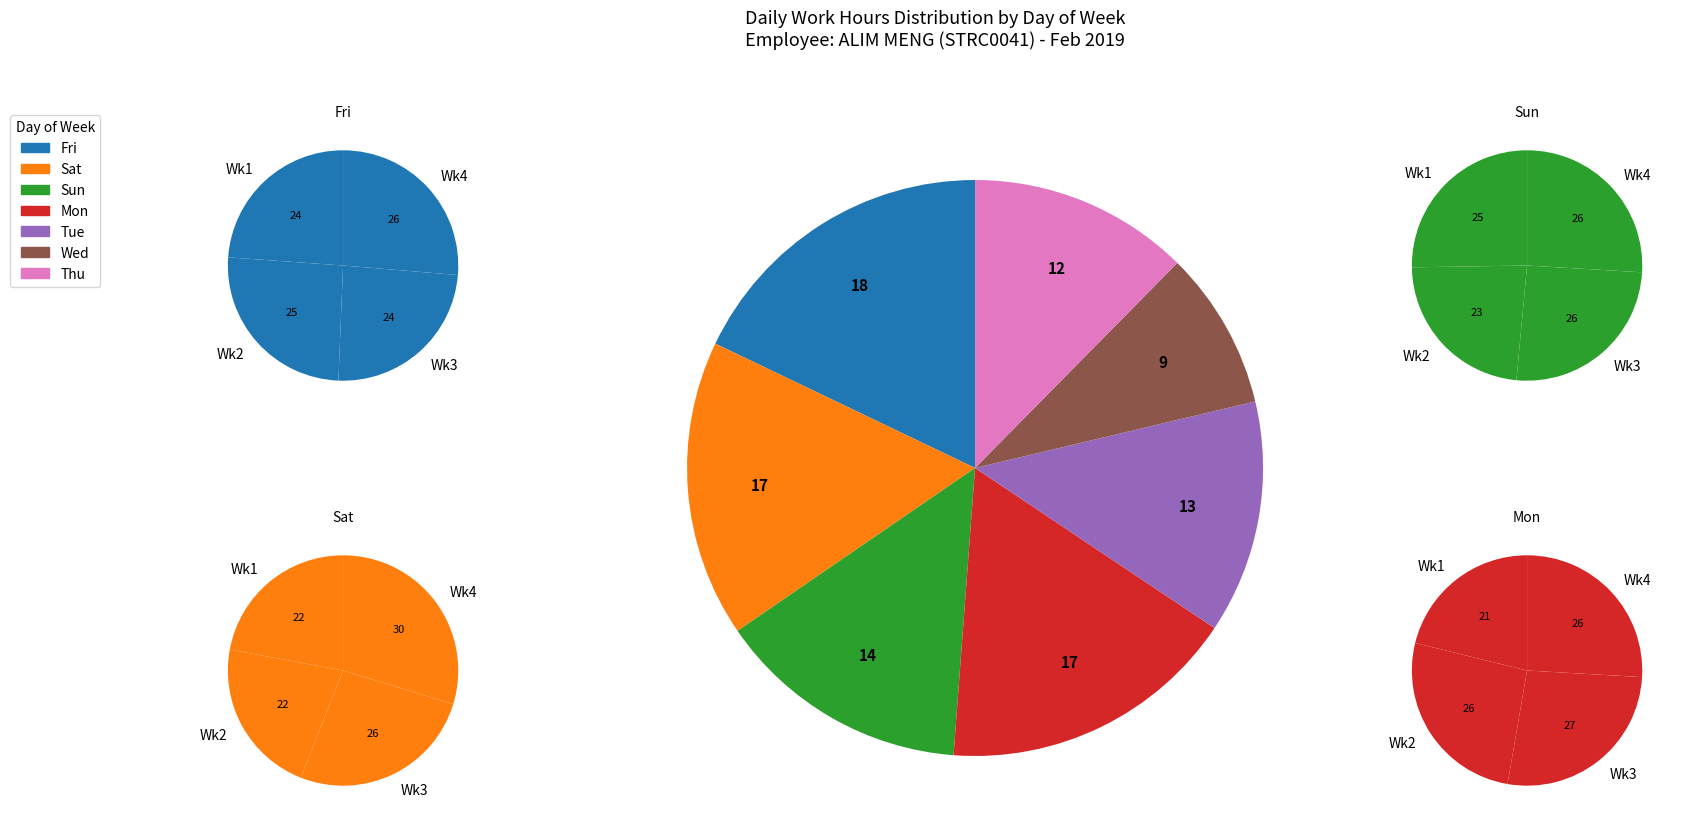

Which has a higher value, Day 18 or Day 13?

Day 18